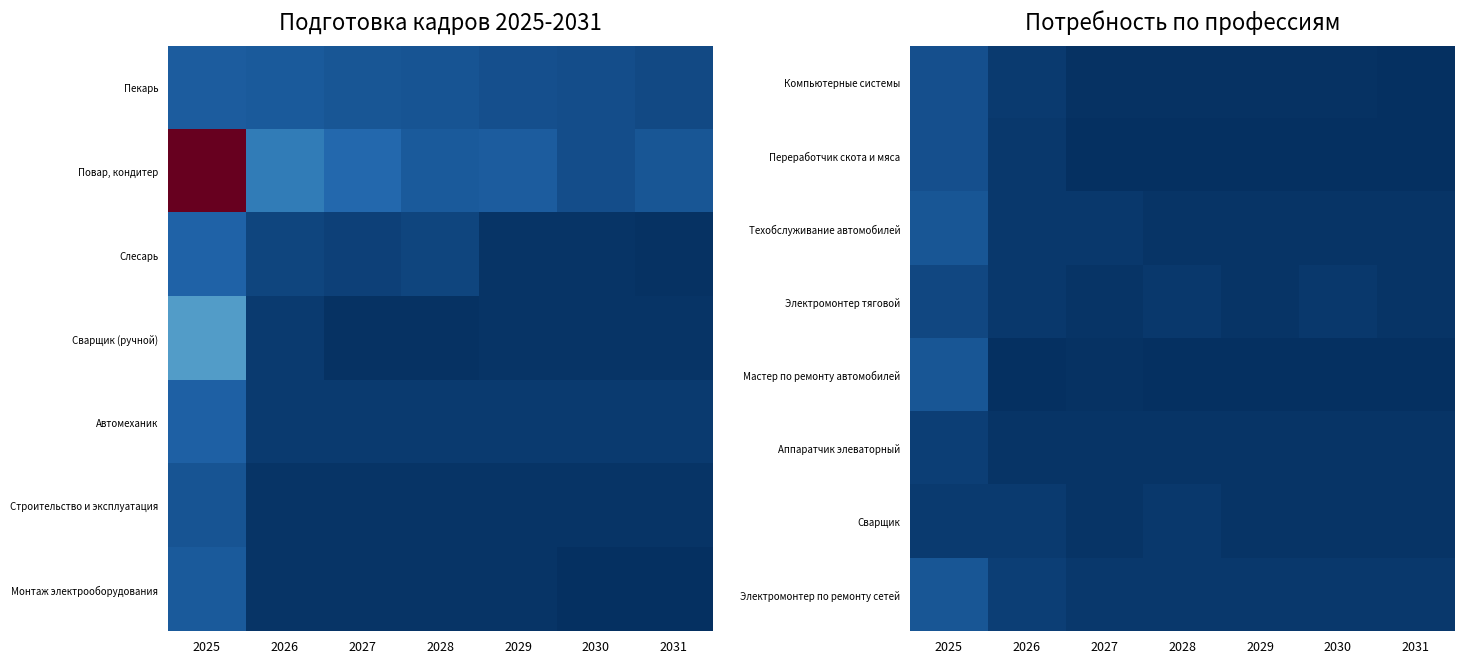

What is the difference between the maximum and minimum values in the Сварщик series?

2